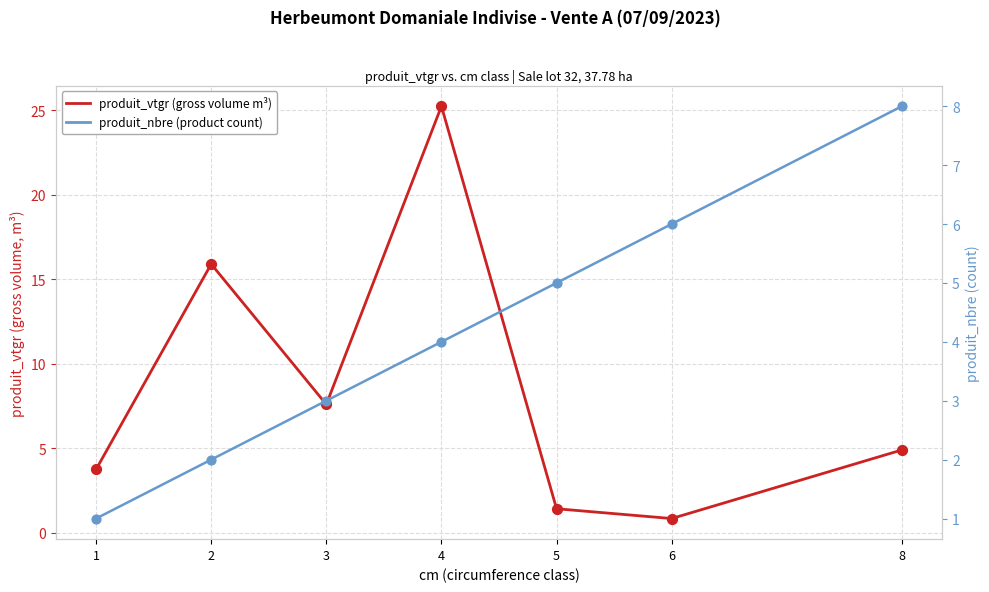

Is the value of produit_vtgr (gross volume m³) at 8 greater than the value of produit_nbre (product count) at 2?

Yes